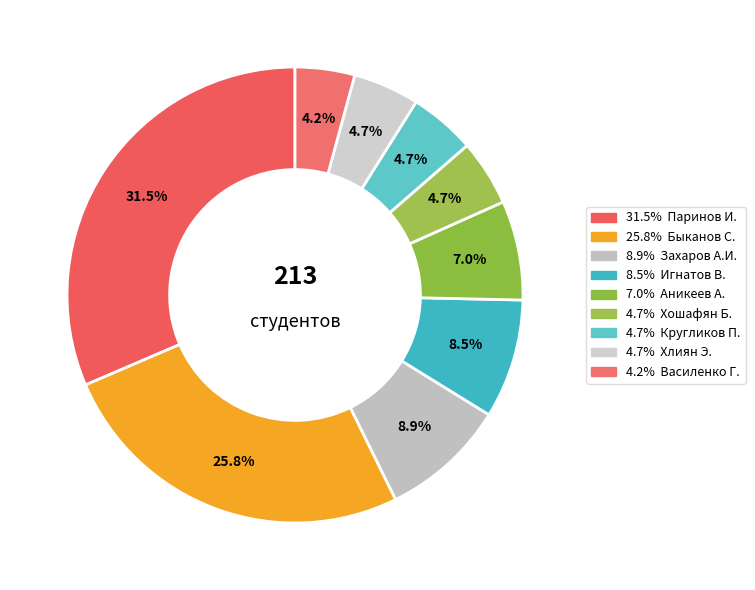

How many slices are in this pie chart?

9